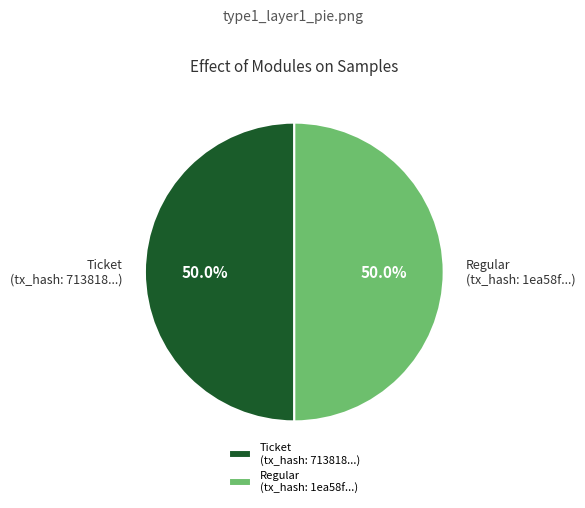

How much of the chart is everything except Ticket (tx_hash: 713818...)?

50.0%